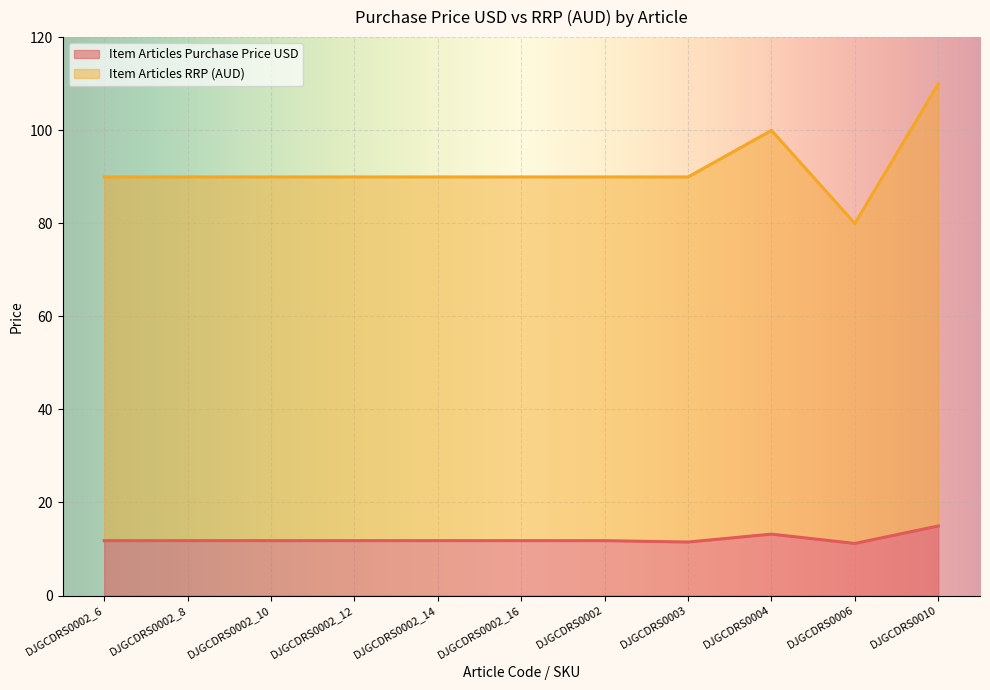

True or false: Item Articles RRP (AUD) and Item Articles Purchase Price USD cross at least once.

False